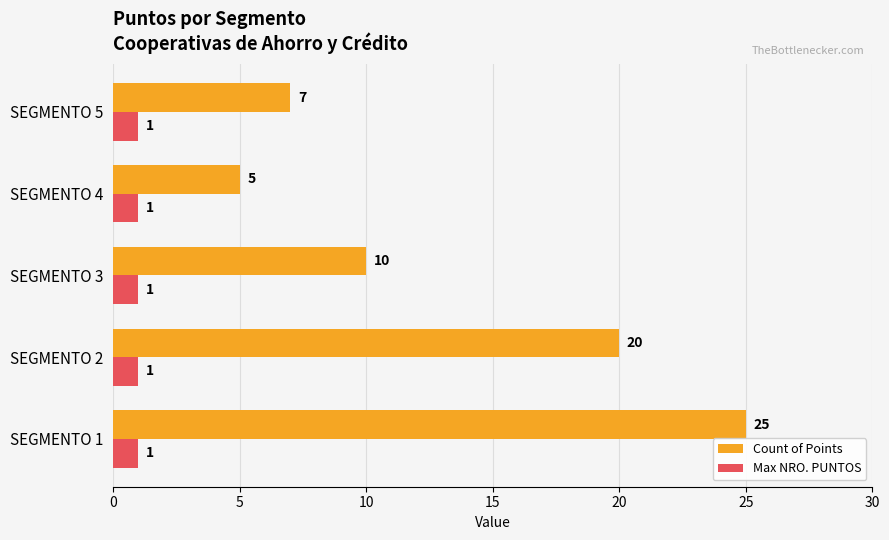

The Count of Points series shows 20 at SEGMENTO 2. True or false?

True